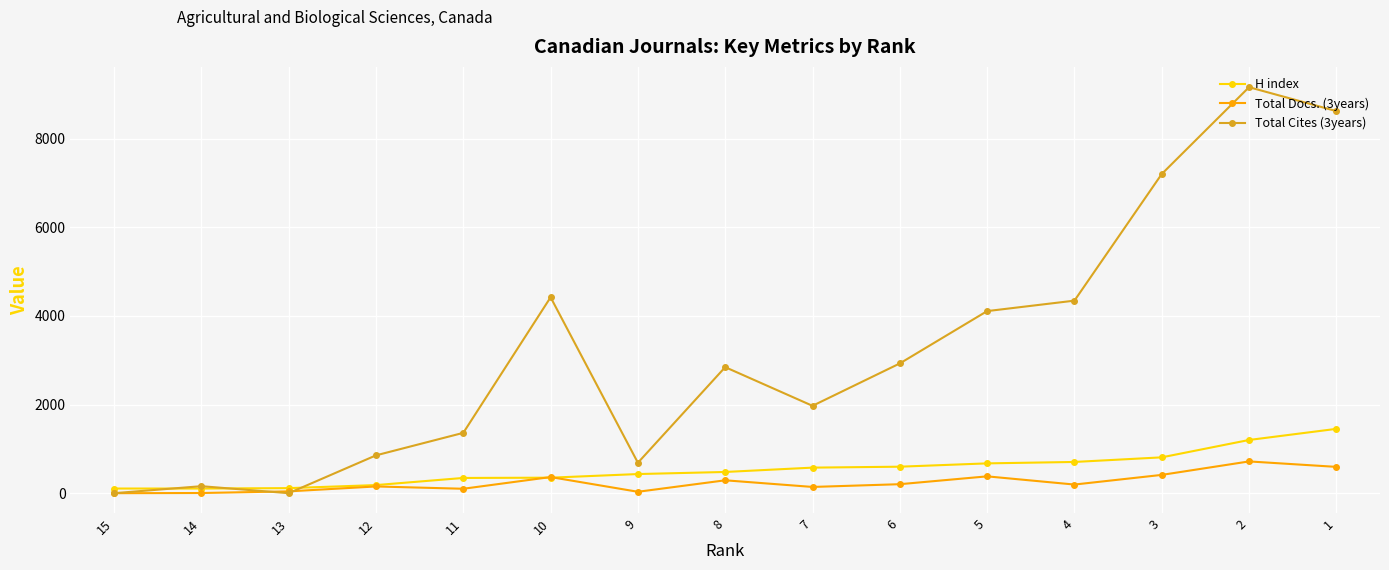

True or false: Total Docs. (3years) has more than 2 interior local peaks.

True